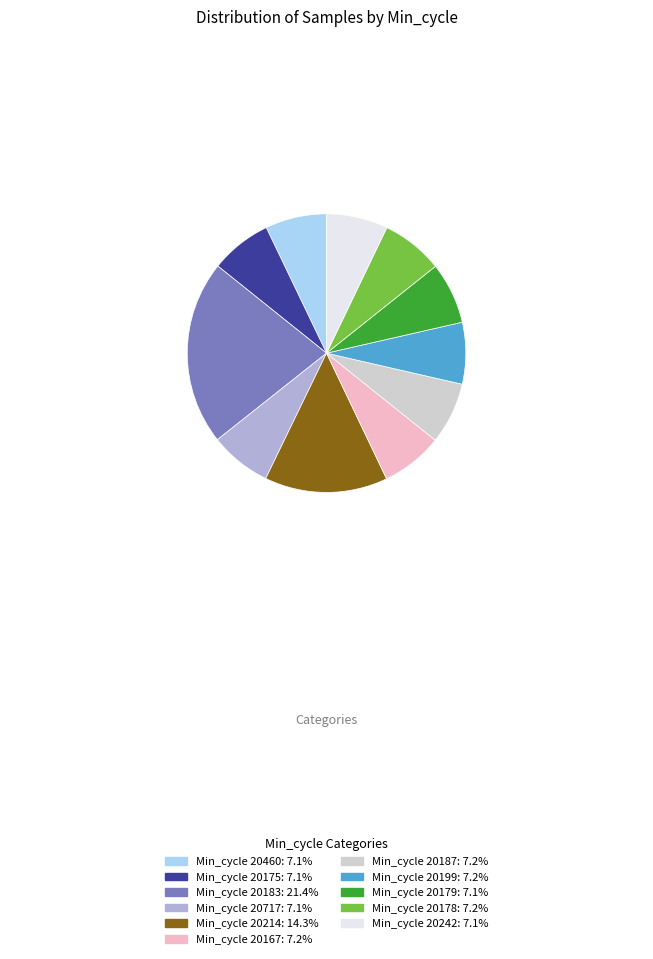

Is there any slice that represents more than half of the pie?

No